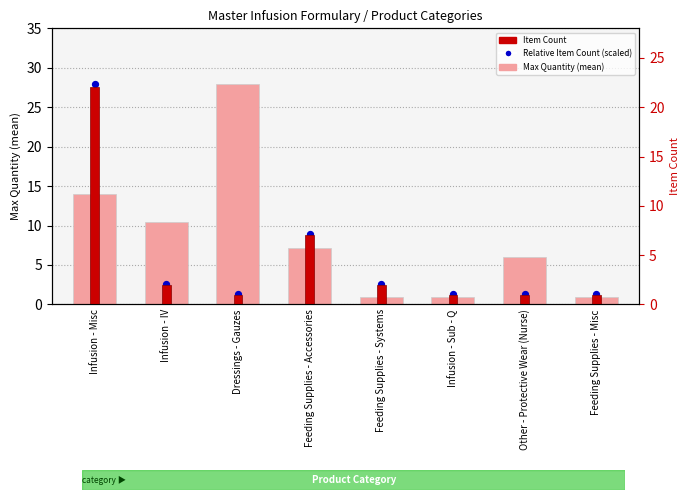

What is the total value across all series at Infusion - Sub - Q?

3.3